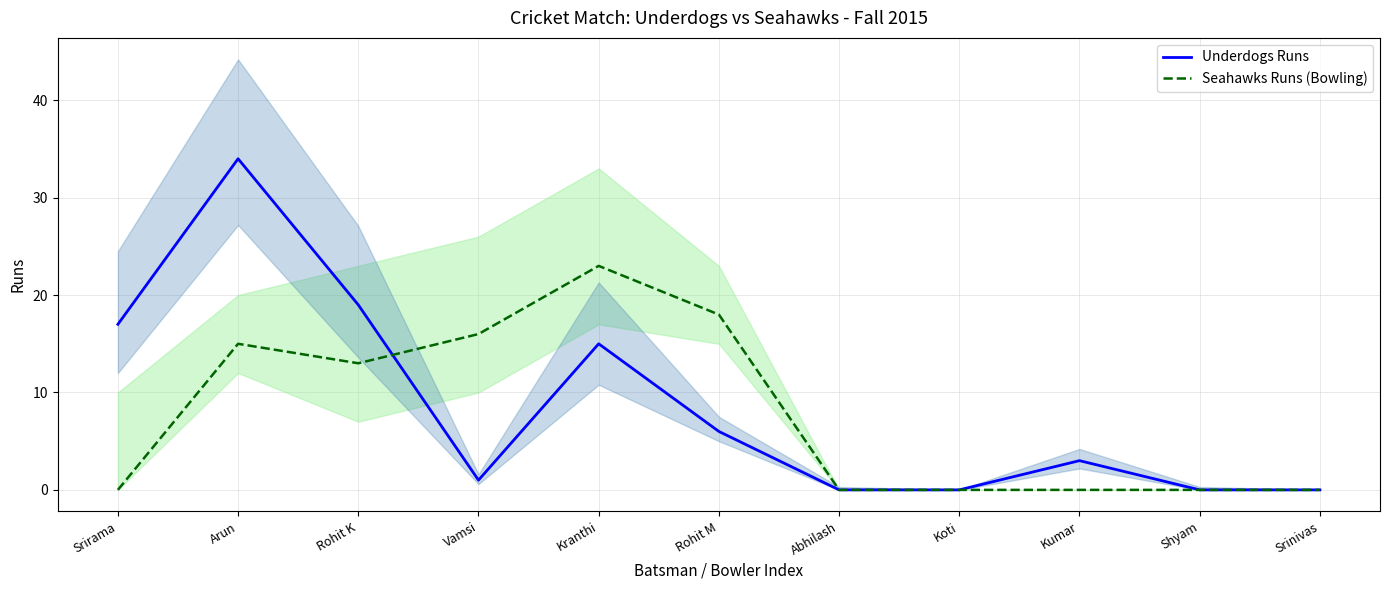

Rank the series at Srinivas from lowest to highest value.

Underdogs Runs, Seahawks Runs (Bowling)